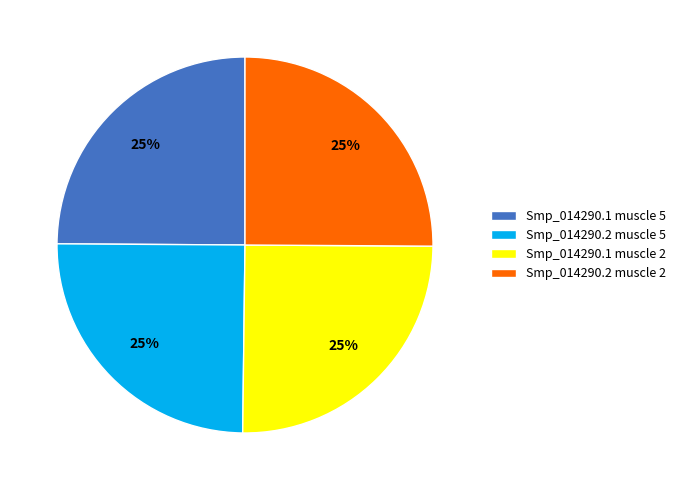

To the nearest percent, what is the combined percentage of Smp_014290.2 muscle 5 and Smp_014290.2 muscle 2?

50%